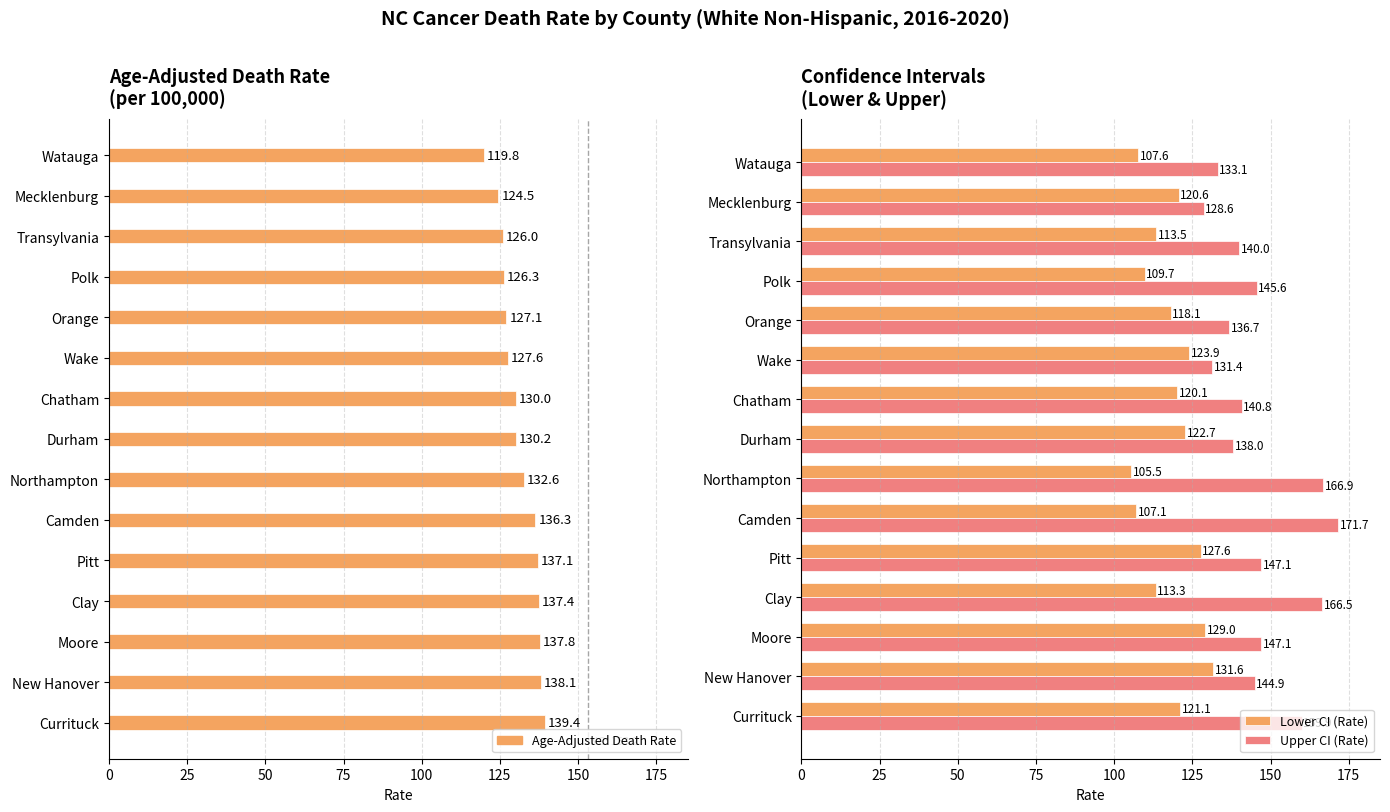

How many bars are there in total?

45